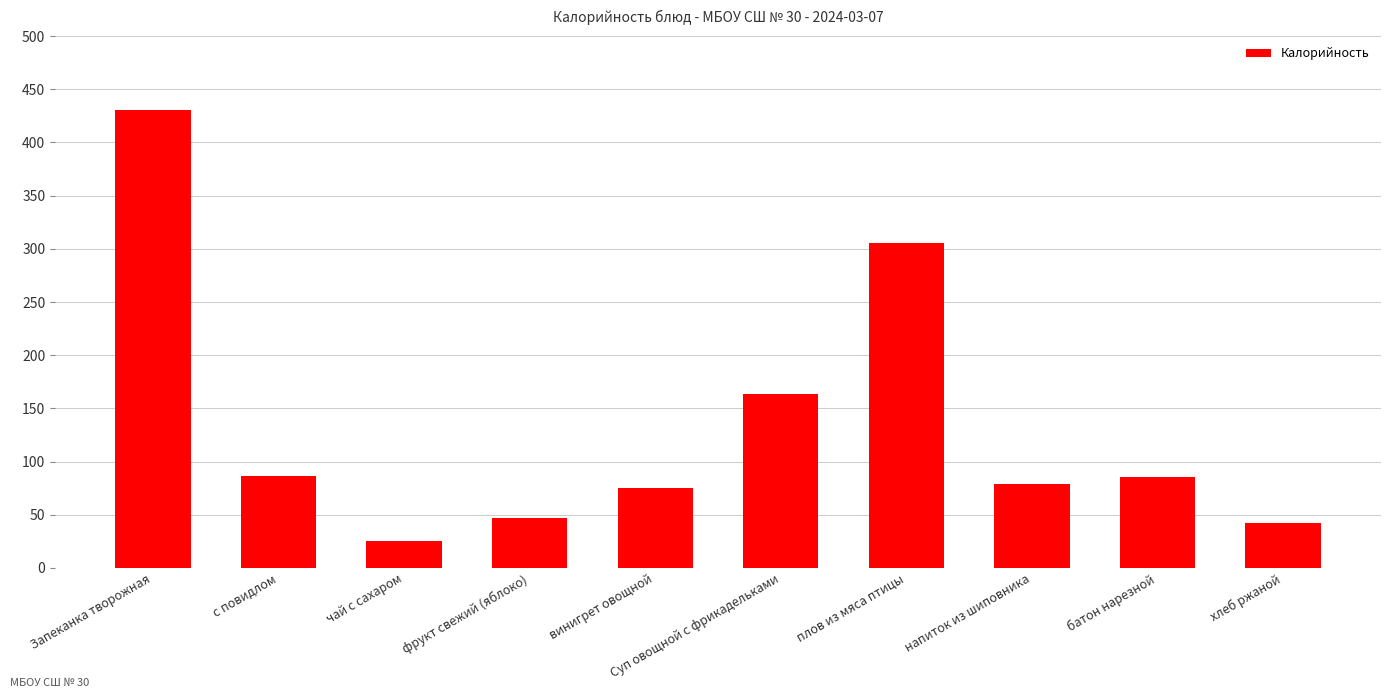

What is the value of the 7th bar from the left?

305.3